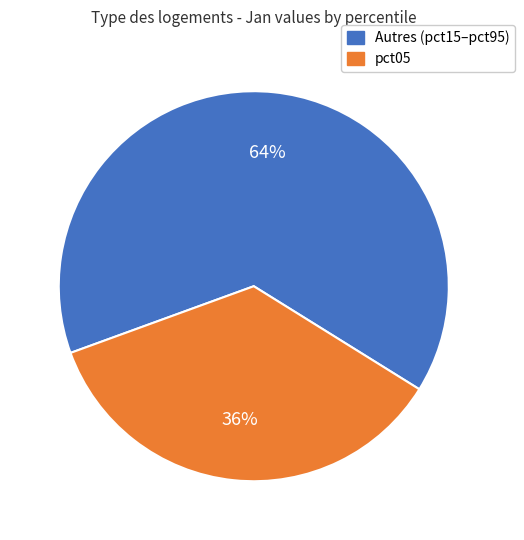

Is there a majority slice in this chart?

Yes